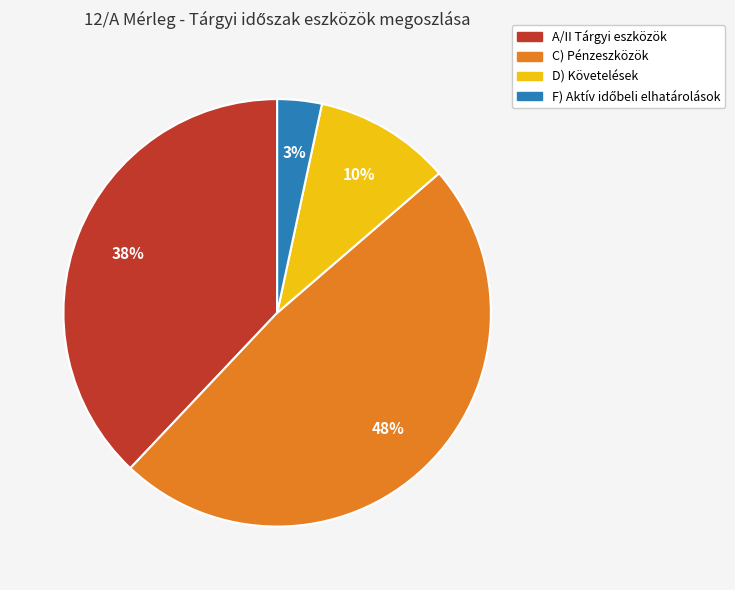

To the nearest percent, what is the average slice percentage?

25%